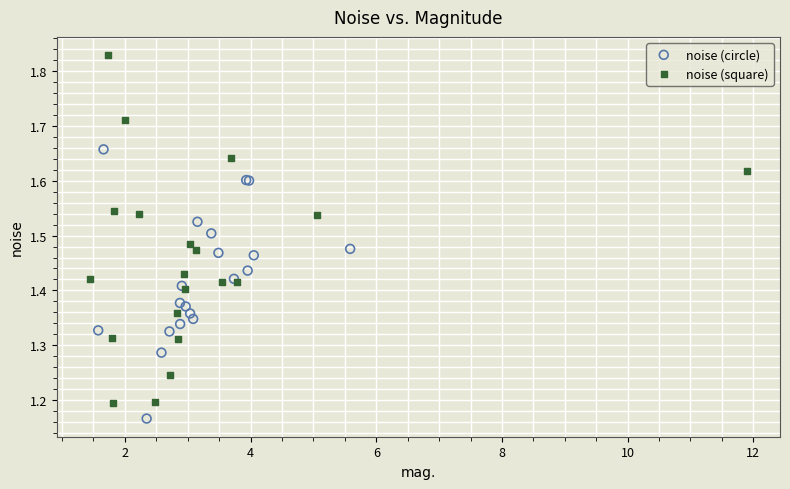

Which series reaches the maximum Y coordinate?

noise (square)